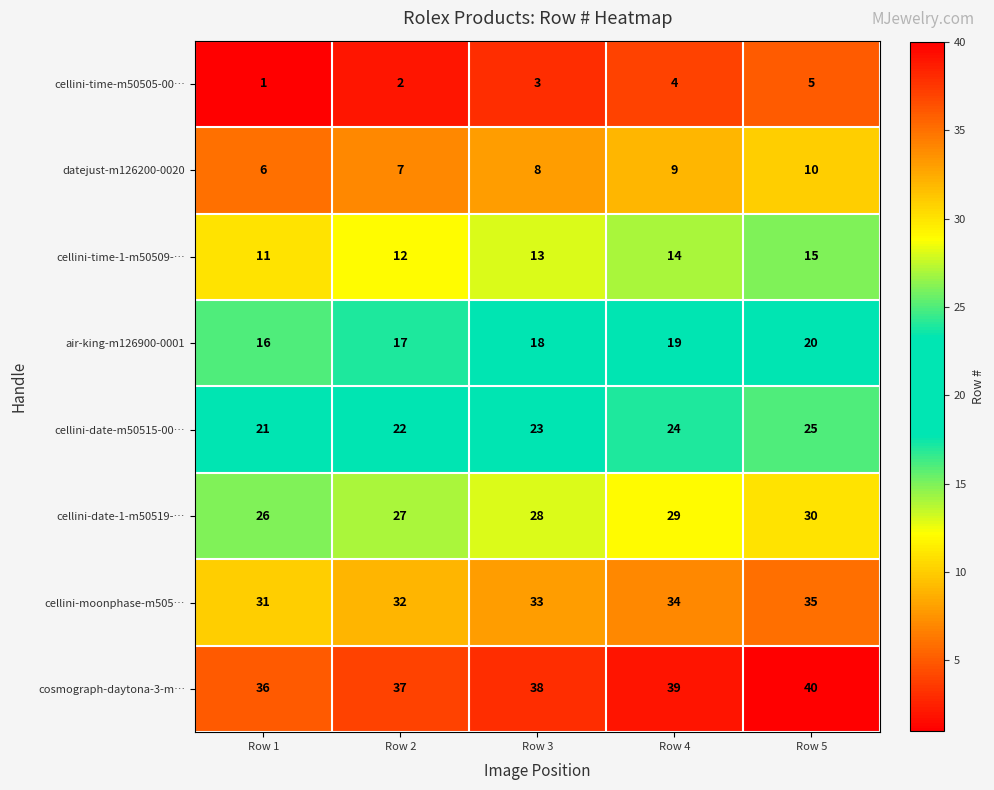

What is the greatest value displayed?

40